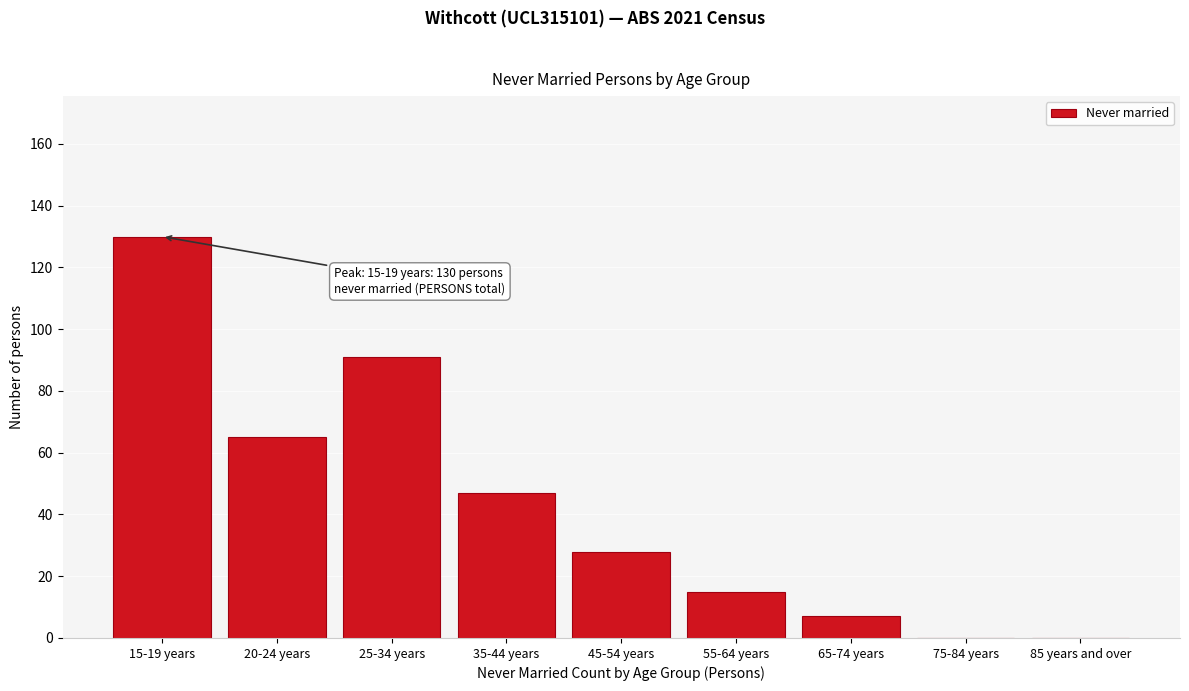

Reading right to left, extract all data points from this chart.

85 years and over=0	75-84 years=0	65-74 years=7	55-64 years=15	45-54 years=28	35-44 years=47	25-34 years=91	20-24 years=65	15-19 years=130